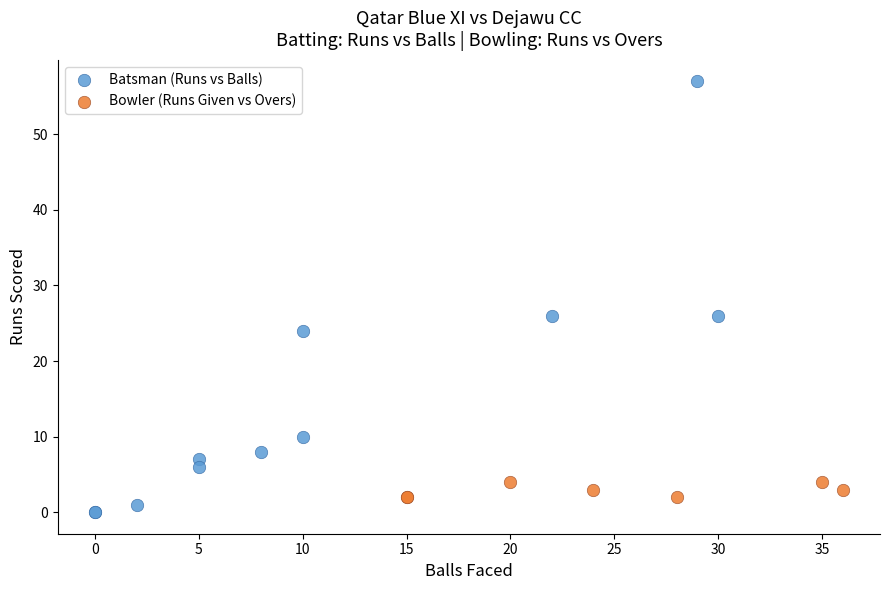

Which series has the largest Y range (max minus min)?

Batsman (Runs vs Balls)